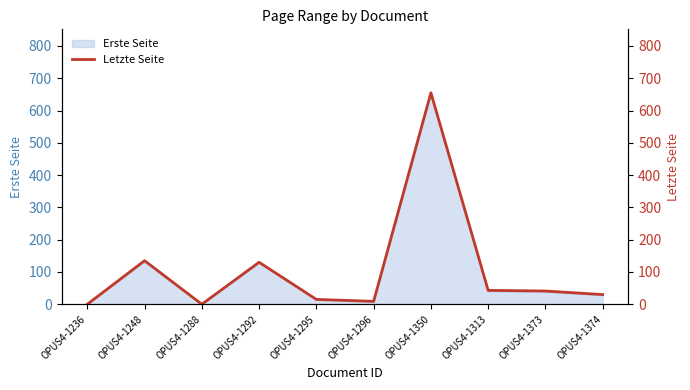

Reading right to left, extract all data points from this chart.

OPUS4-1374=30	OPUS4-1373=41	OPUS4-1313=43	OPUS4-1350=655	OPUS4-1296=9	OPUS4-1295=15	OPUS4-1292=130	OPUS4-1288=0	OPUS4-1248=135	OPUS4-1236=0